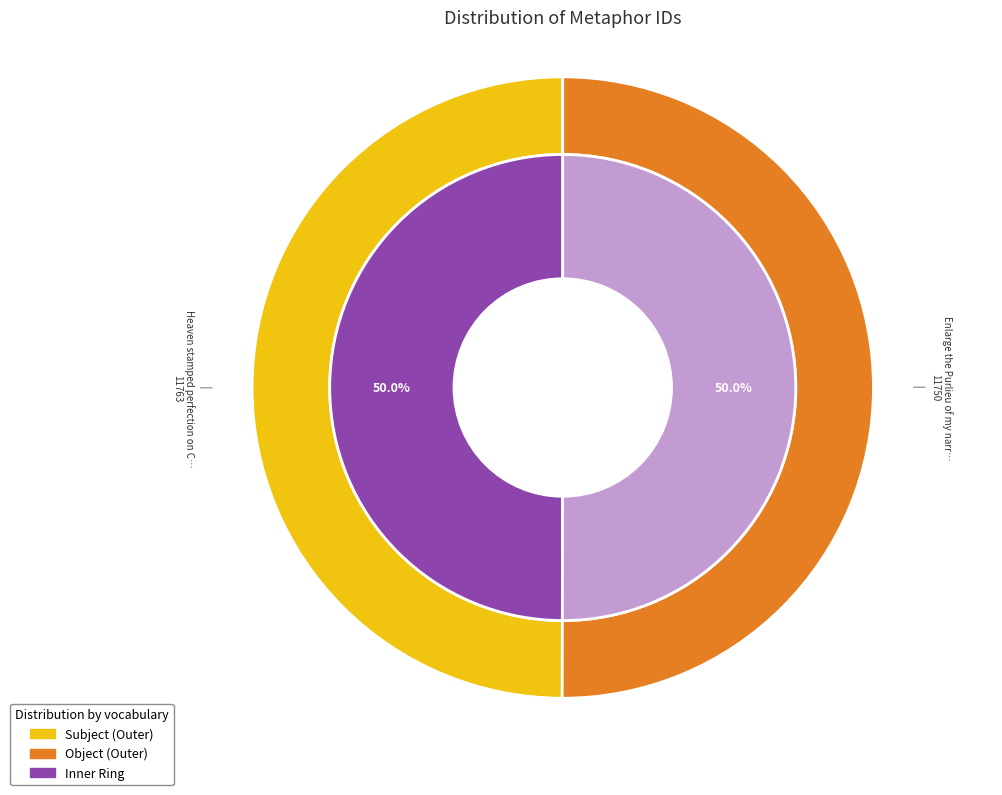

Which category has the smallest portion of the pie?

Enlarge the Purlieu of my narrow Mind